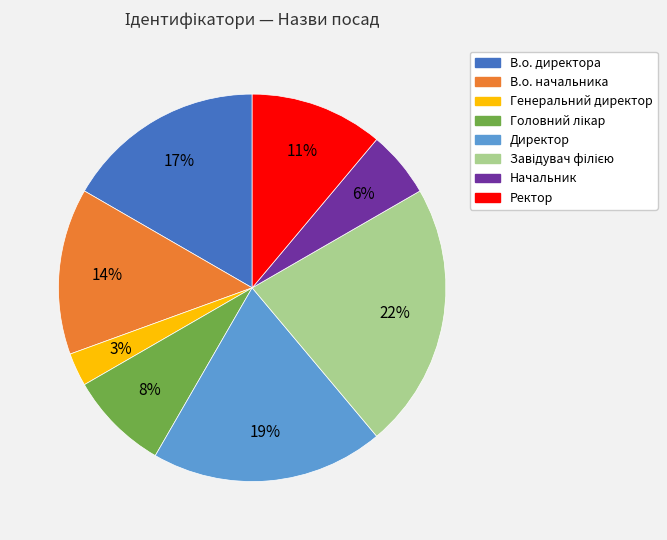

To the nearest percent, what percentage of the pie is Директор?

19%